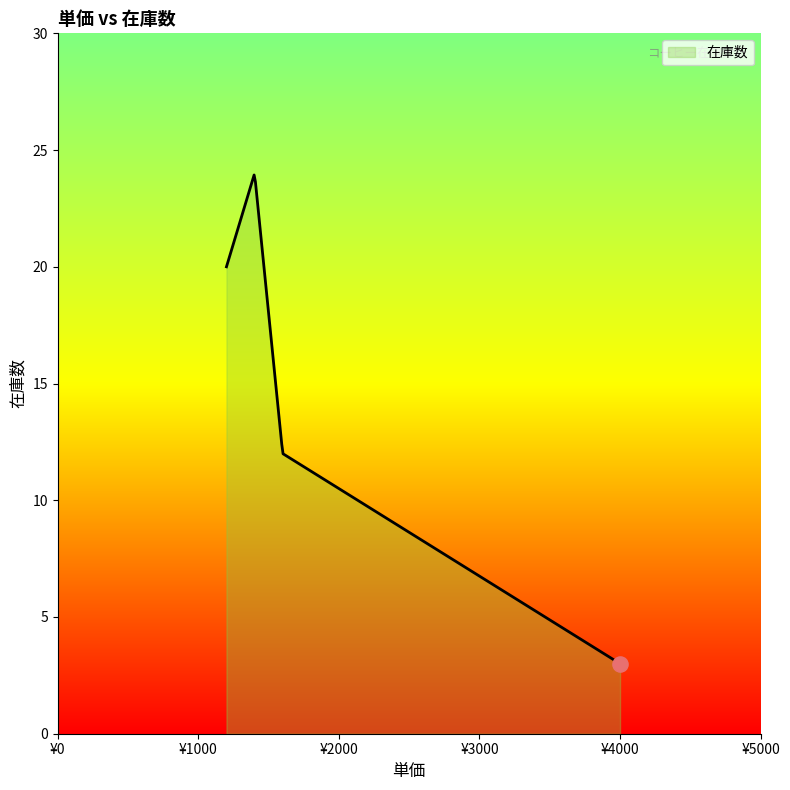

What is the difference between the maximum and minimum values?

20.9